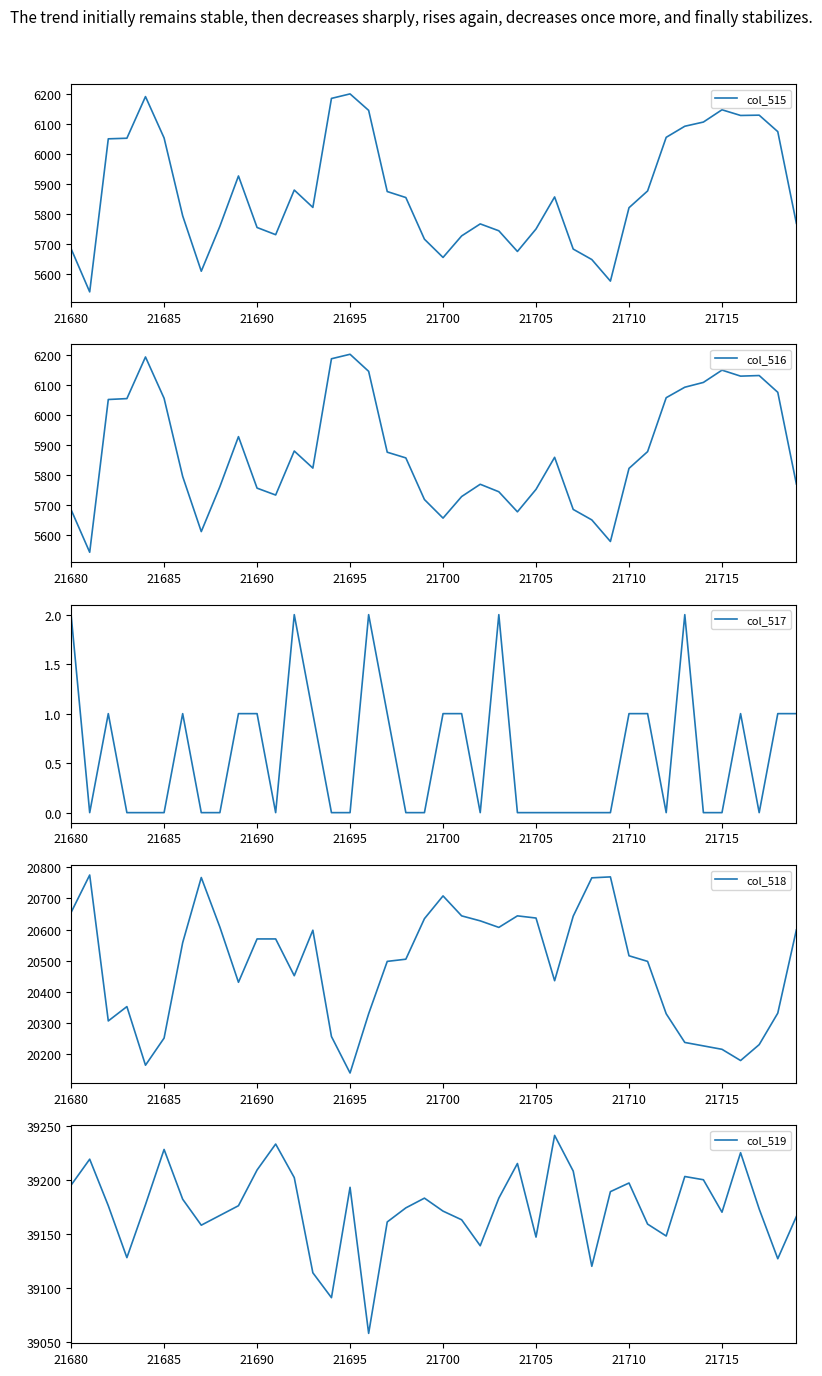

True or false: col_515 and col_518 cross at least once.

False